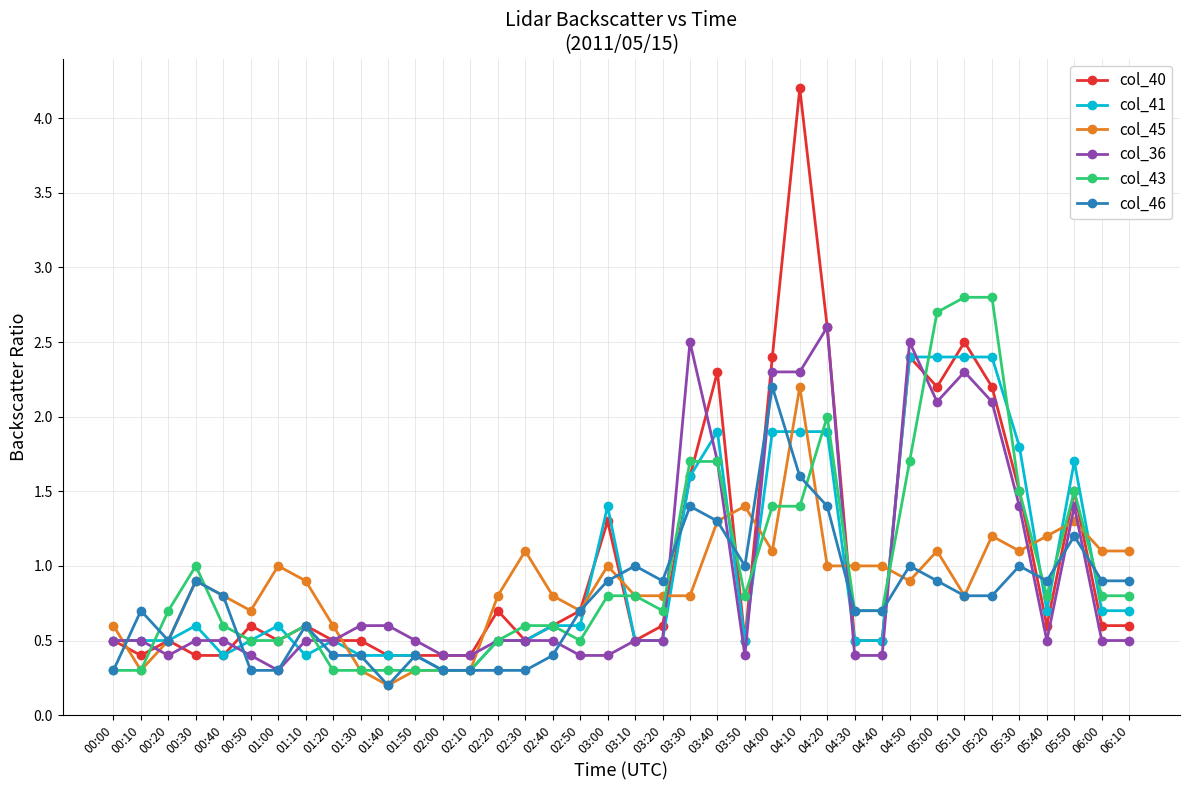

True or false: col_40 has a value of 0.3 at 00:20.

False